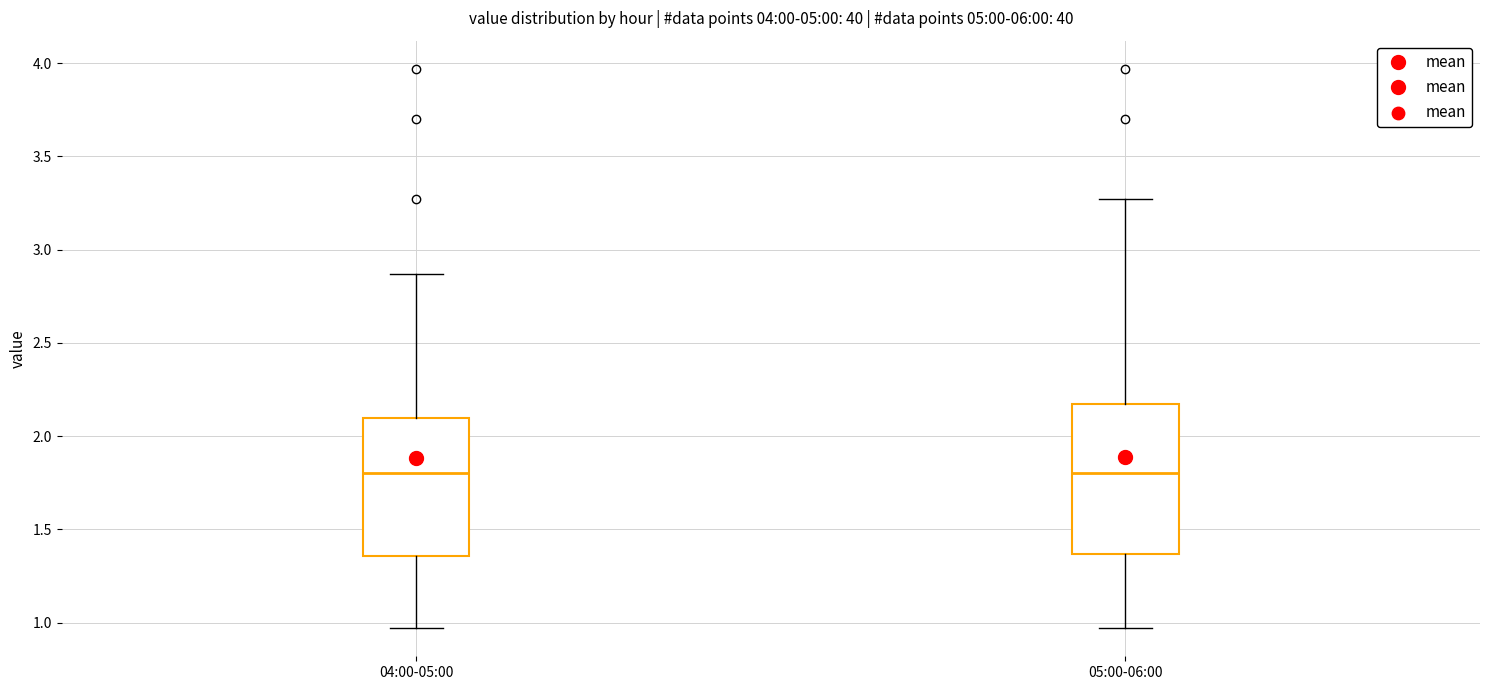

Reading left to right, read every box against the y-axis: the position of its median line, the range the box covers, and the ends of its whiskers. The values are not printed on the chart, so give them approximately, as read against the axis.

04:00-05:00: median 1.80, box 1.35 to 2.10, whiskers 0.95 to 2.85
05:00-06:00: median 1.80, box 1.35 to 2.15, whiskers 0.95 to 3.25